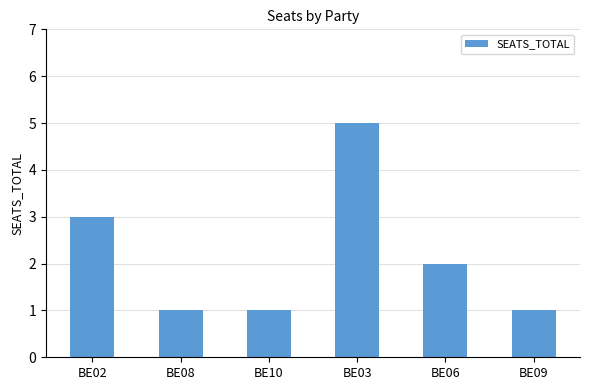

What is the label of the 1st bar from the right?

BE09